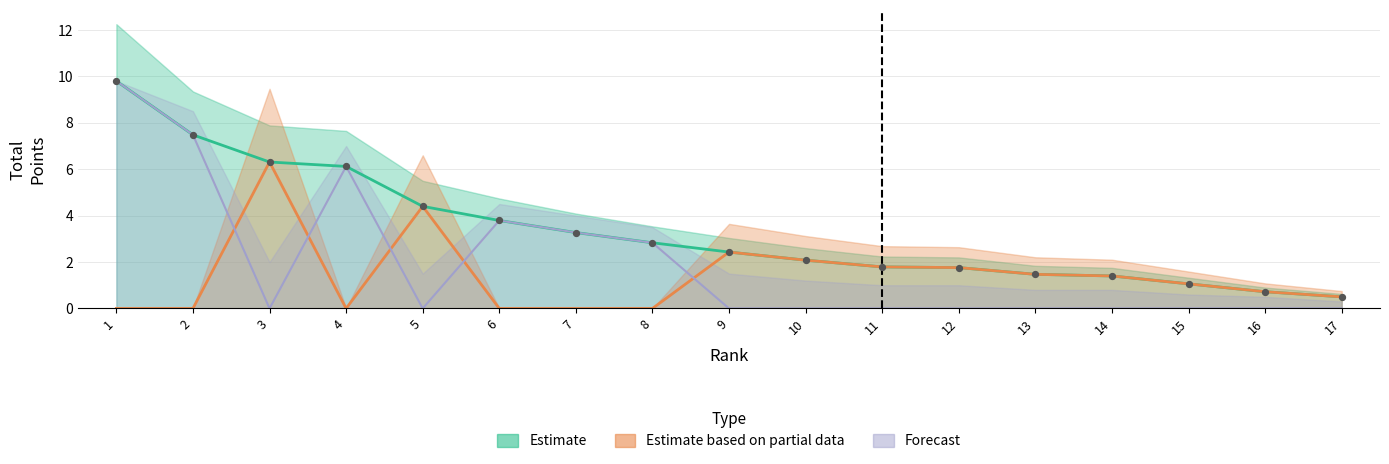

At which category is the sum across all series the highest?

1